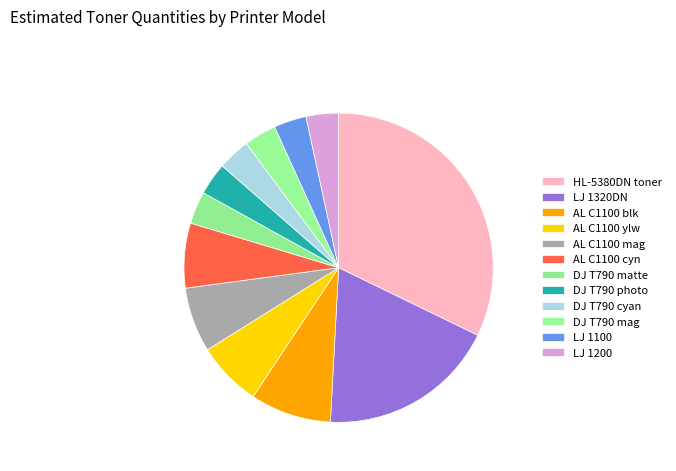

How many slices are in this pie chart?

12